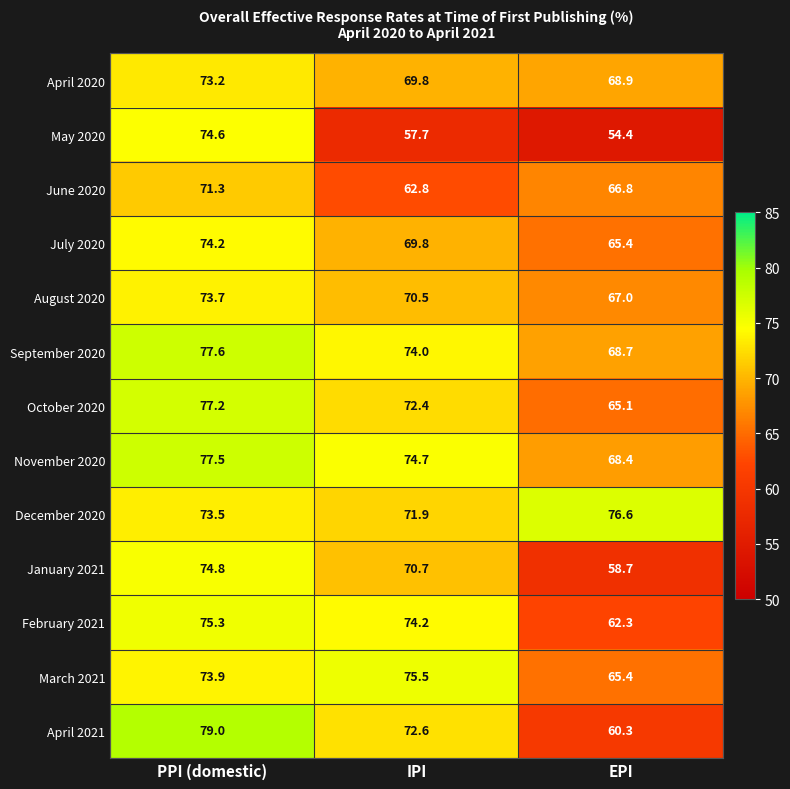

What is the greatest value displayed?

79.0